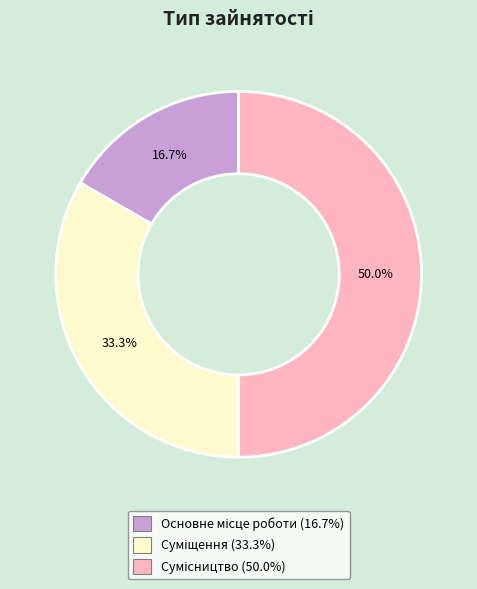

To the nearest percent, what is the average slice percentage?

33%